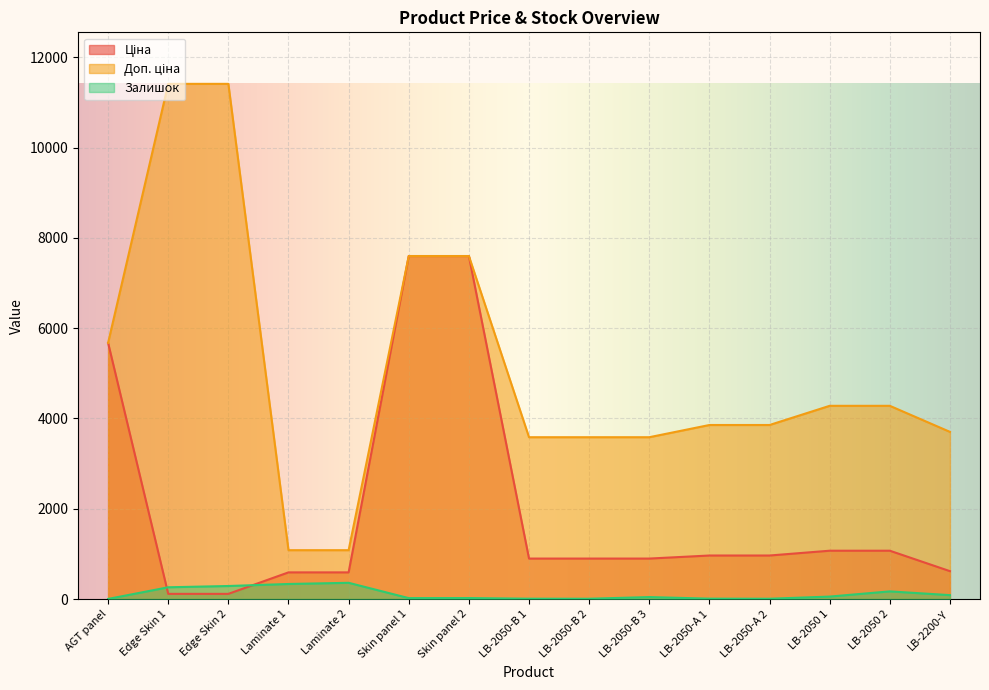

Between Laminate 1 and LB-2050-В 3, which is larger?

LB-2050-В 3